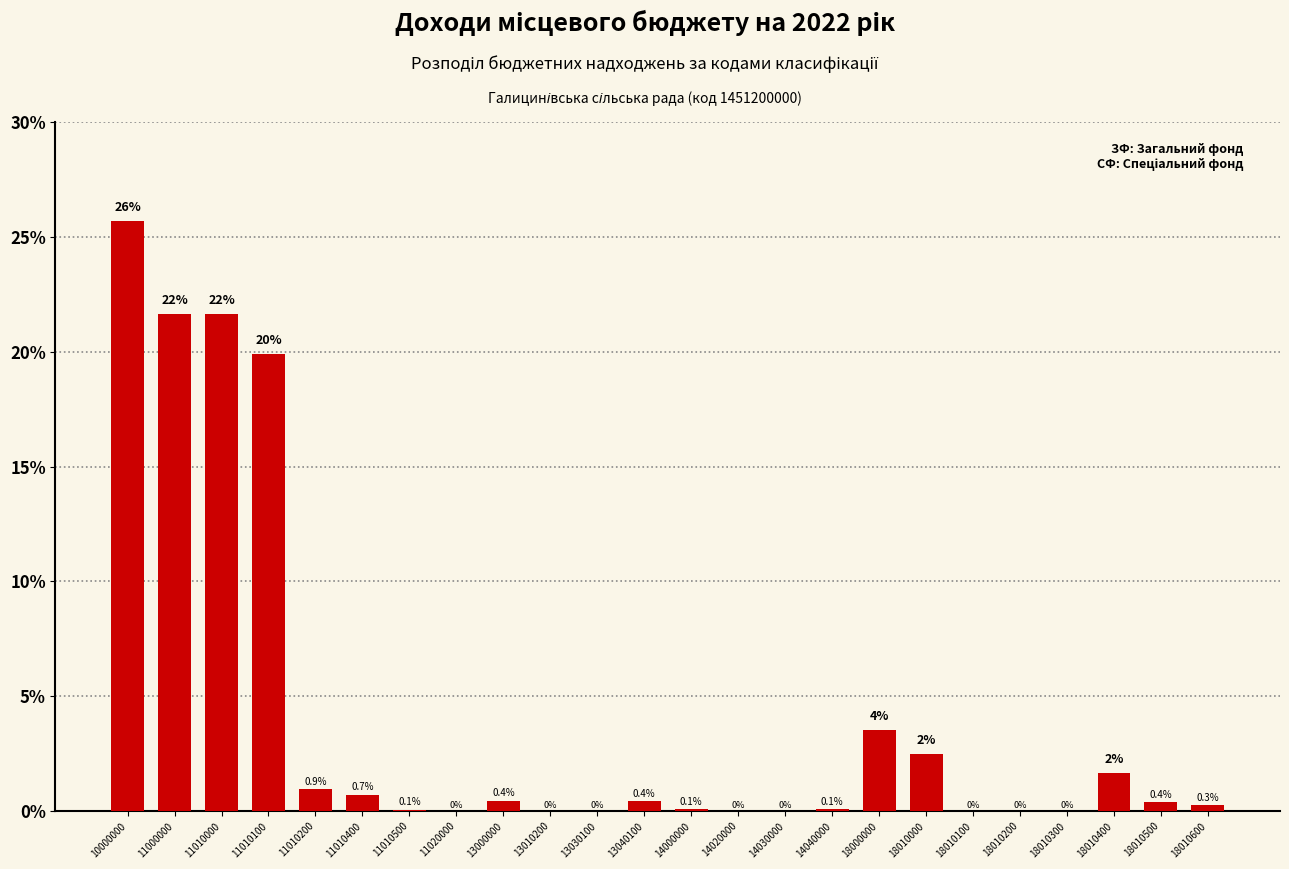

The value at 11010100 is 19.9. True or false?

True